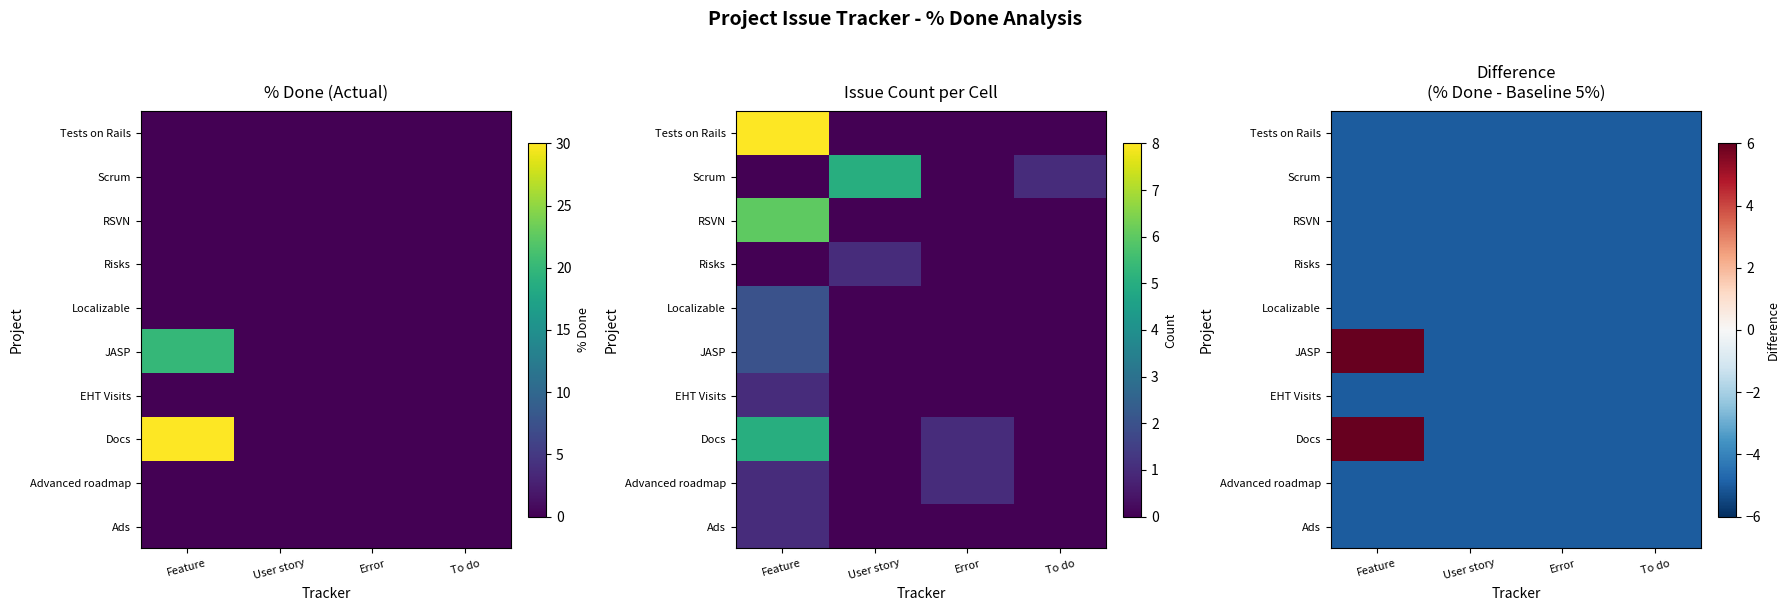

Is it true that Ads equals -2 at Feature?

False